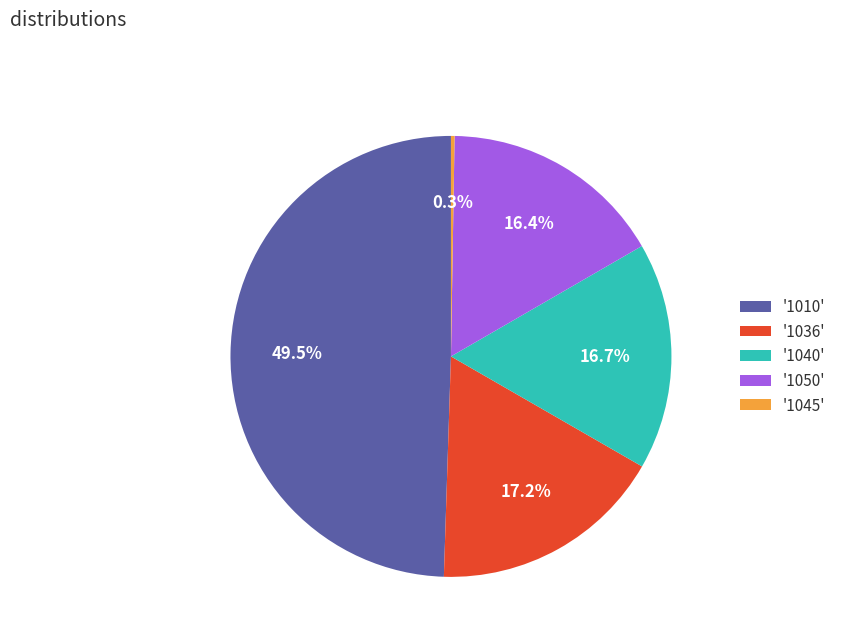

Approximately how many times larger is the value at '1050' compared to '1010'?

0.3